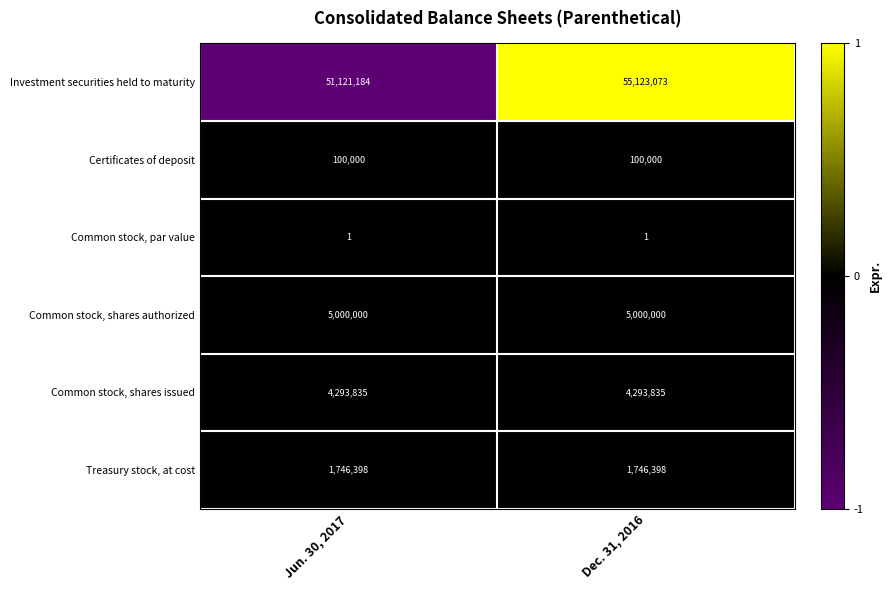

Which series has the largest total across all categories?

Investment securities held to maturity